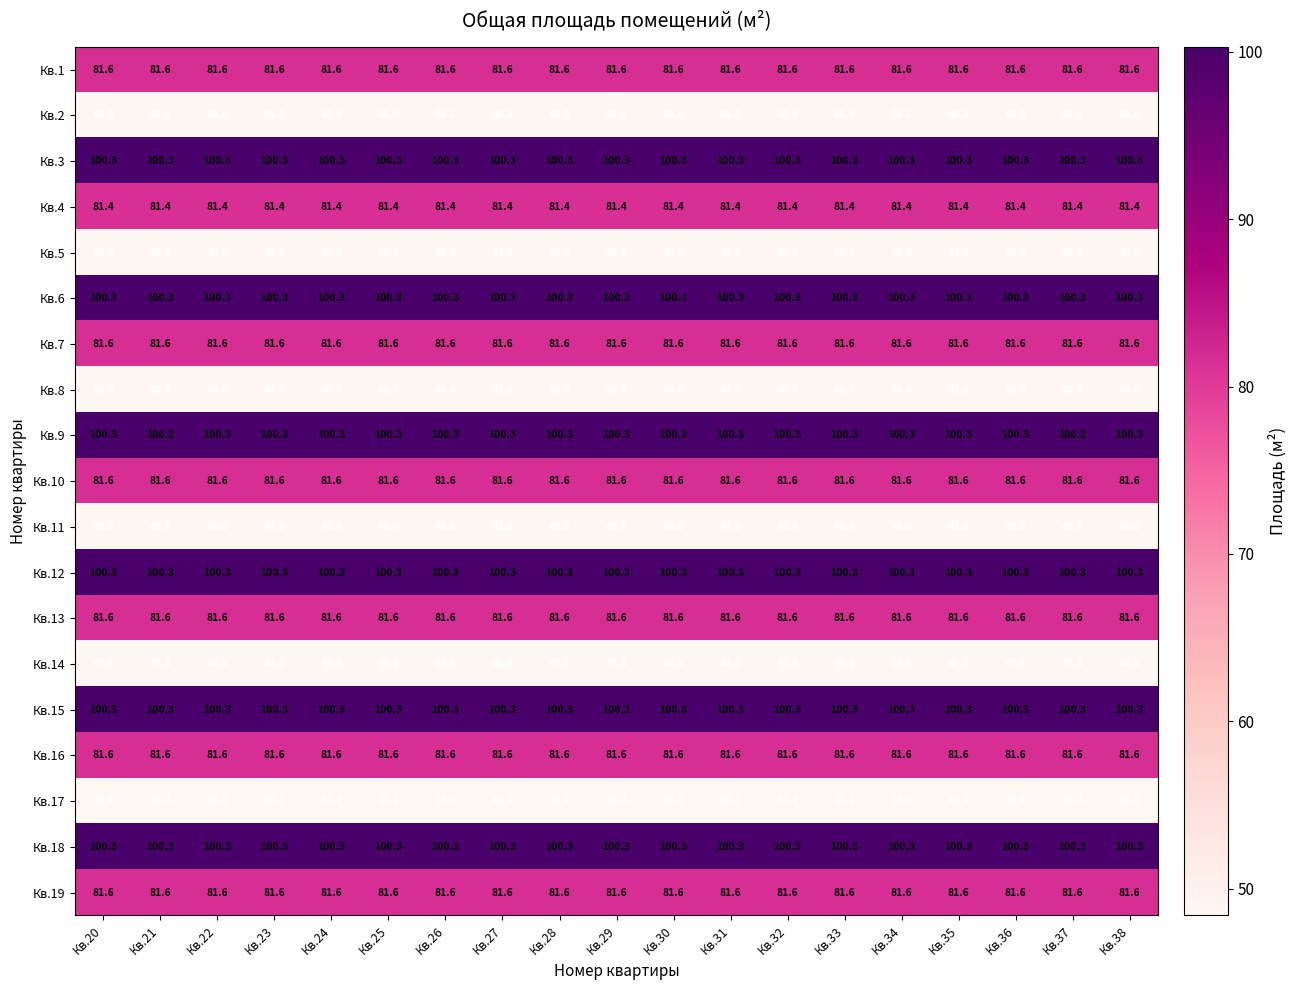

What is the total value across all series at Кв.36?

1465.2